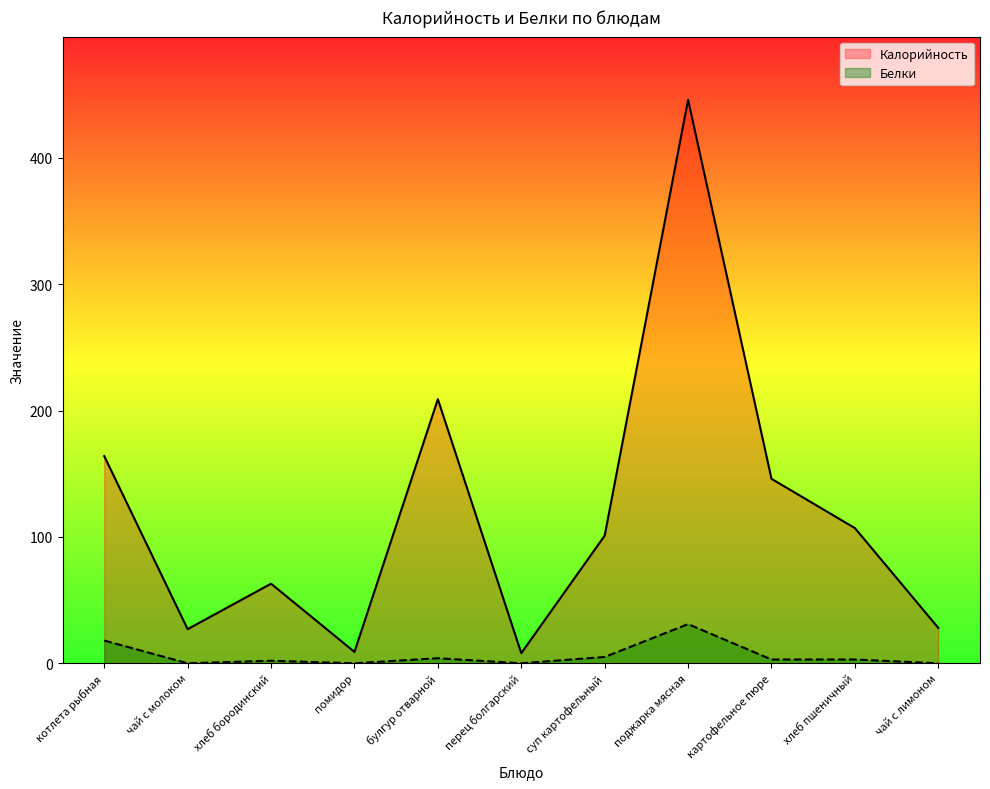

Is the value of Белки at котлета рыбная greater than the value of Калорийность at поджарка мясная?

No